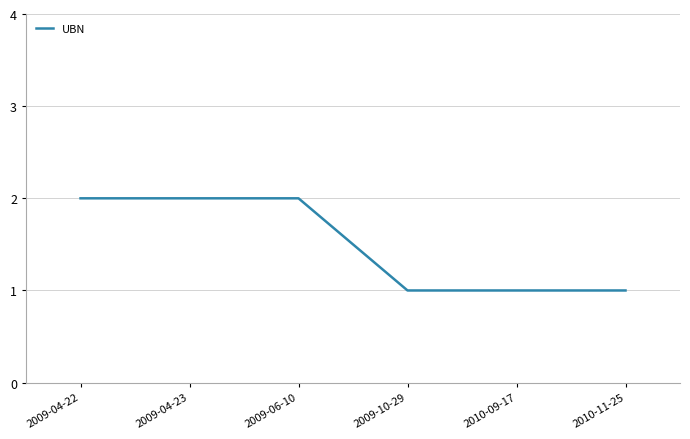

What is the ratio of the value at 2010-09-17 to the value at 2009-06-10?

0.5